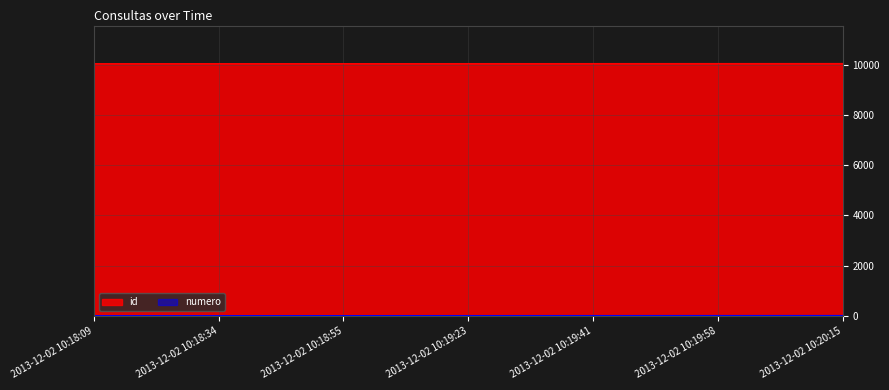

Is it true that id equals 10040 at 2013-12-02 10:19:41?

True